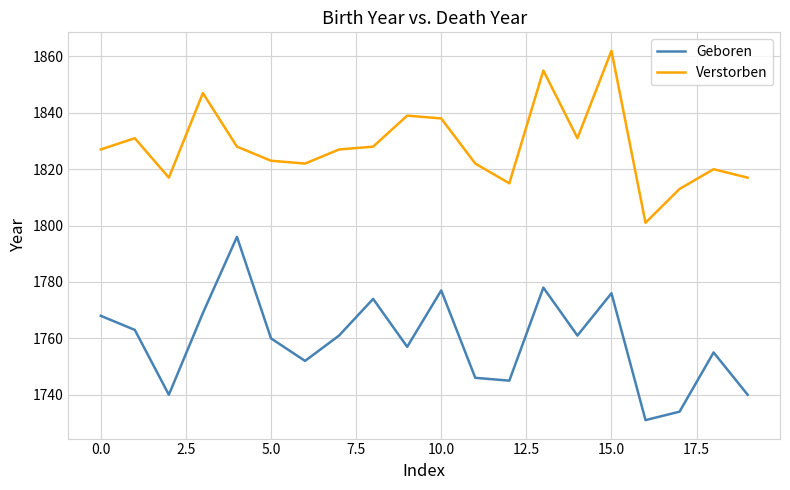

What is the difference between the maximum and minimum values in the Verstorben series?

61